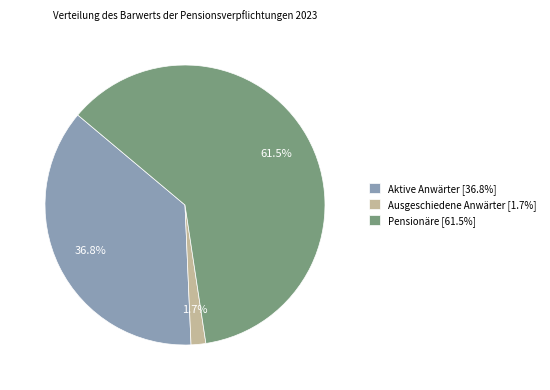

To the nearest percent, what is the average slice percentage?

33%